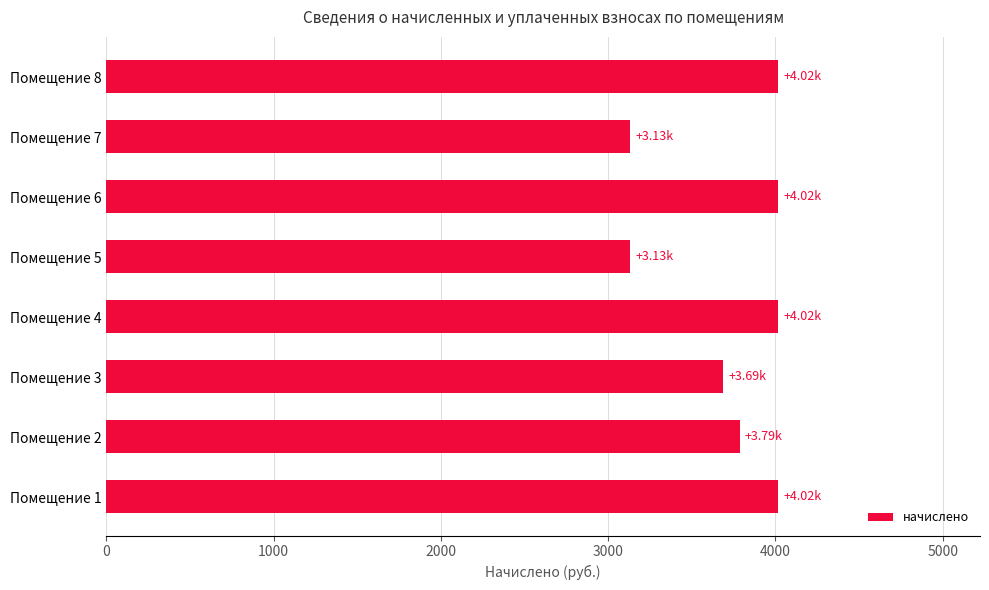

What is the difference between the maximum and second lowest values?

885.6